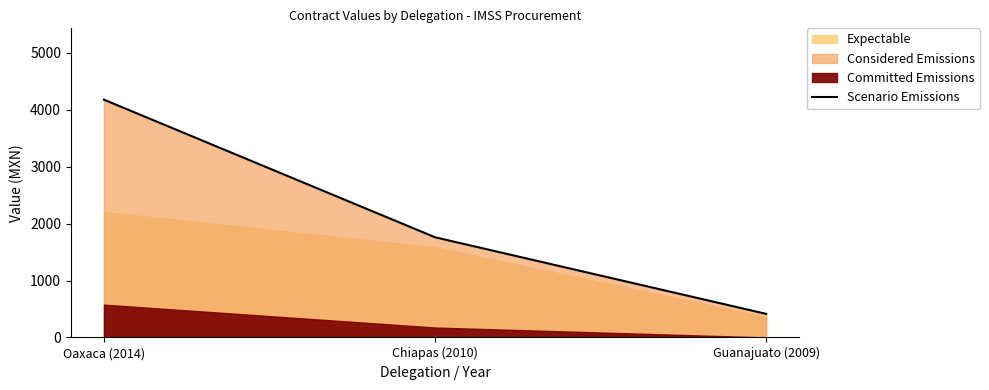

The chart shows a value of 7172.6 at Oaxaca (2014). True or false?

False